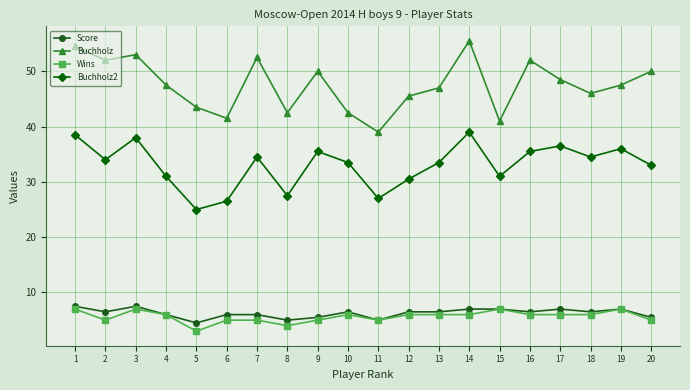

What is the value of the Buchholz2 point at the 5th from the left?

25.0